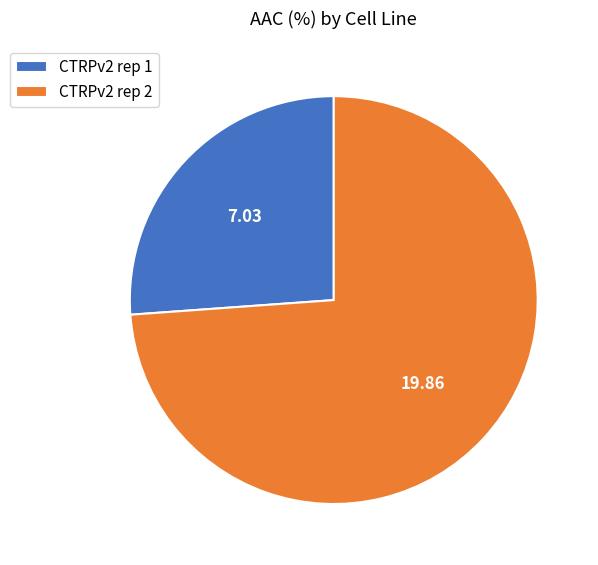

What is the majority slice?

CTRPv2 rep 2